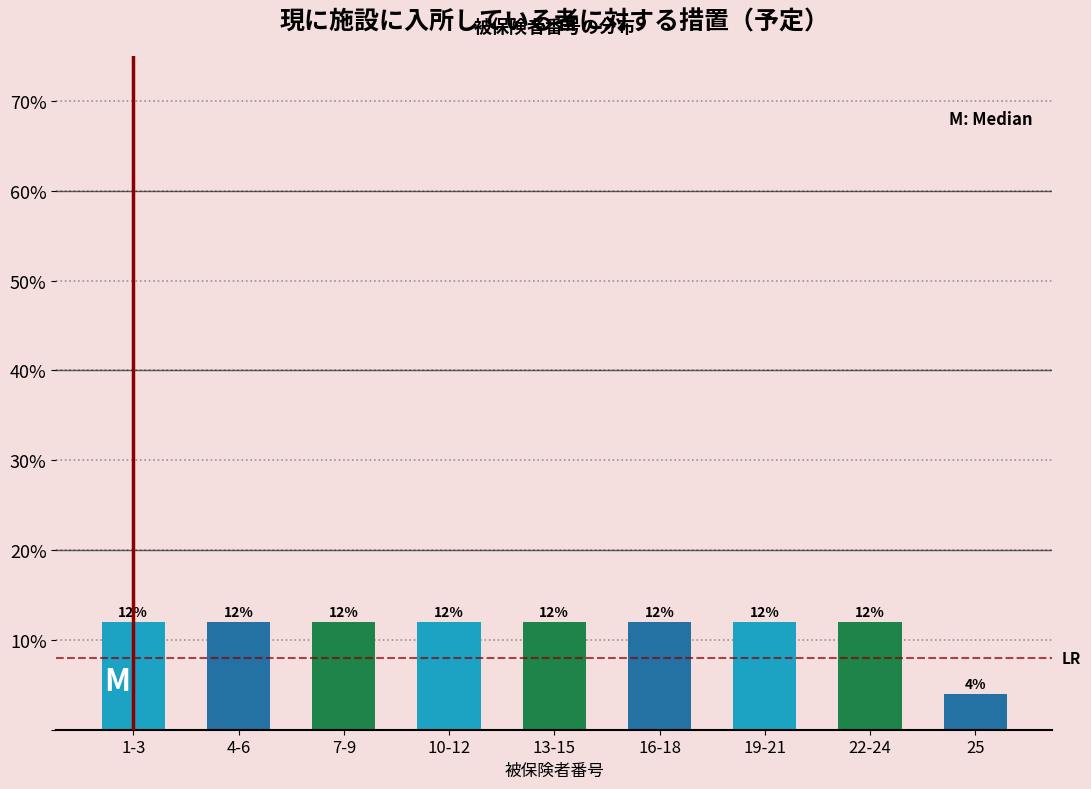

Reading left to right, what are all the values shown in this chart?

1-3=12	4-6=12	7-9=12	10-12=12	13-15=12	16-18=12	19-21=12	22-24=12	25=4